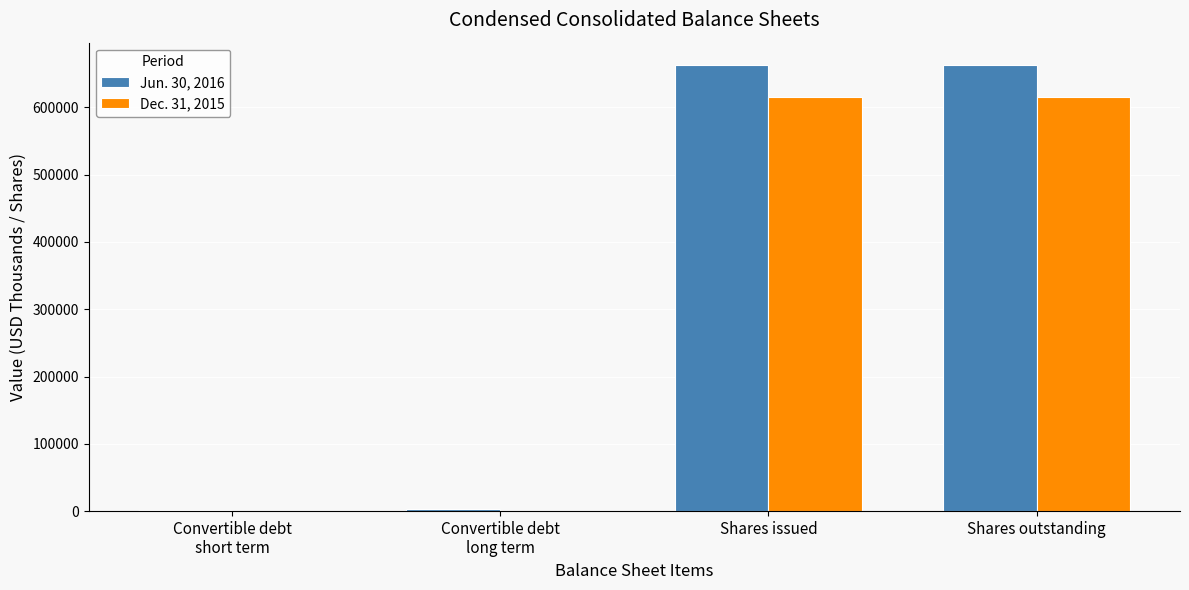

Is it true that Dec. 31, 2015 equals 246478 at Convertible debt
long term?

False